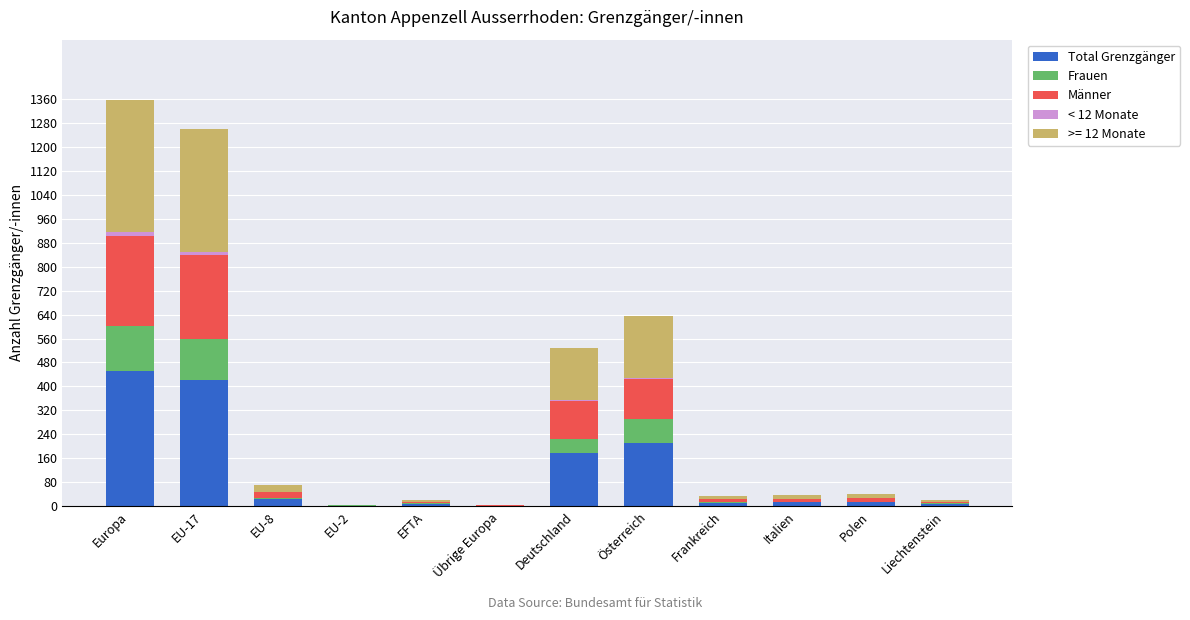

At which label does Total Grenzgänger reach its peak?

Europa